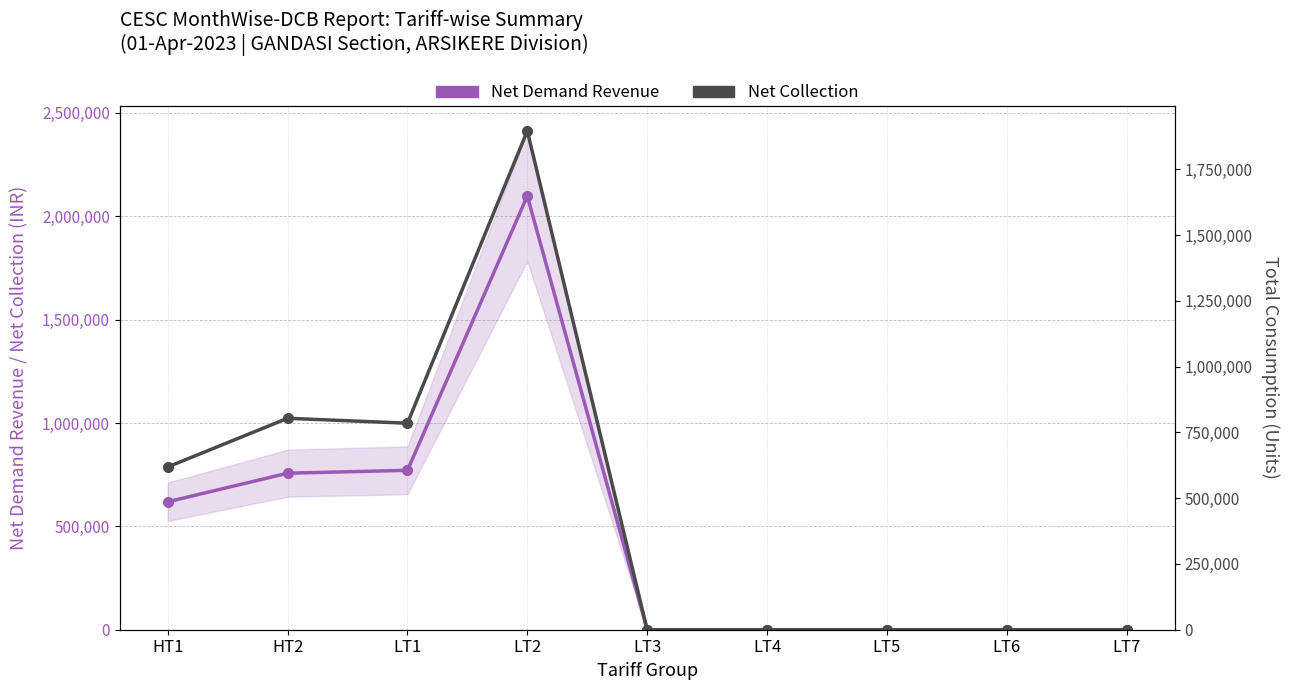

Rank the series at LT7 from highest to lowest value.

Net Demand Revenue, Net Collection